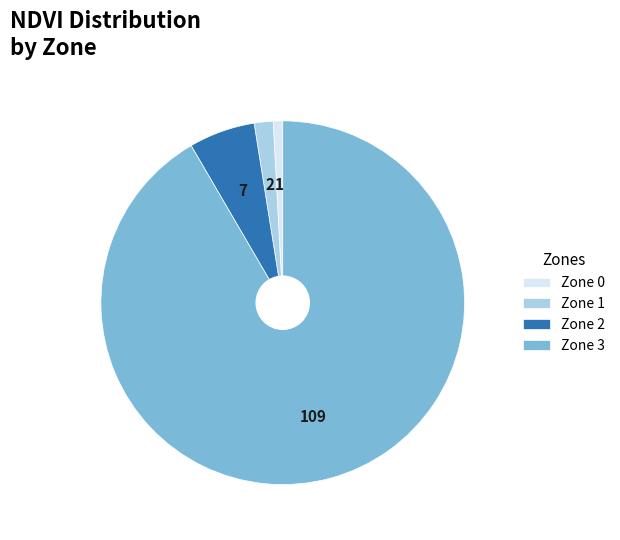

Between Zone 2 and Zone 0, which is larger?

Zone 2